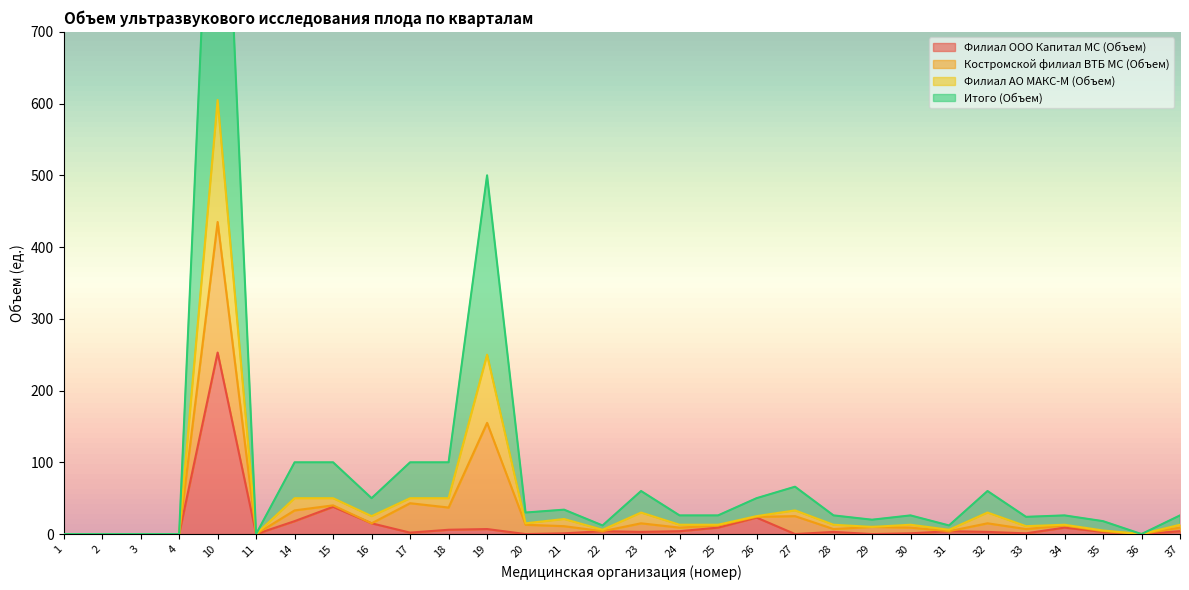

Which series has the widest spread of values?

Итого (Объем)